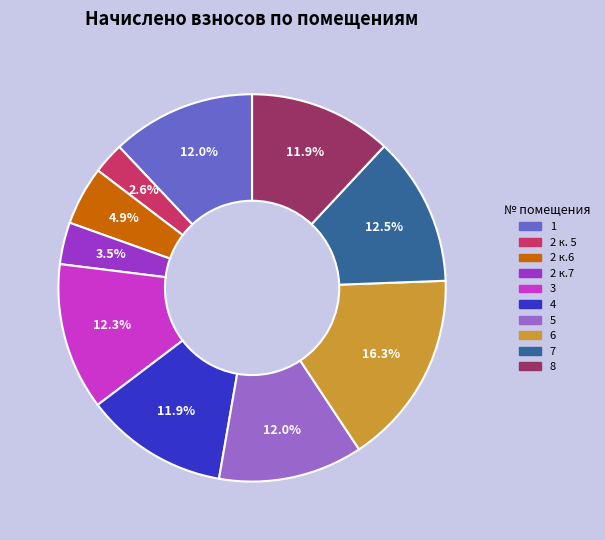

Which has a higher value, 2 к. 5 or 2 к.7?

2 к.7